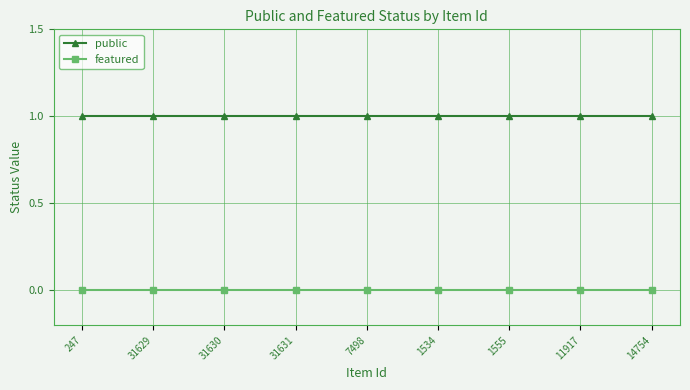

What is the maximum value for public?

1